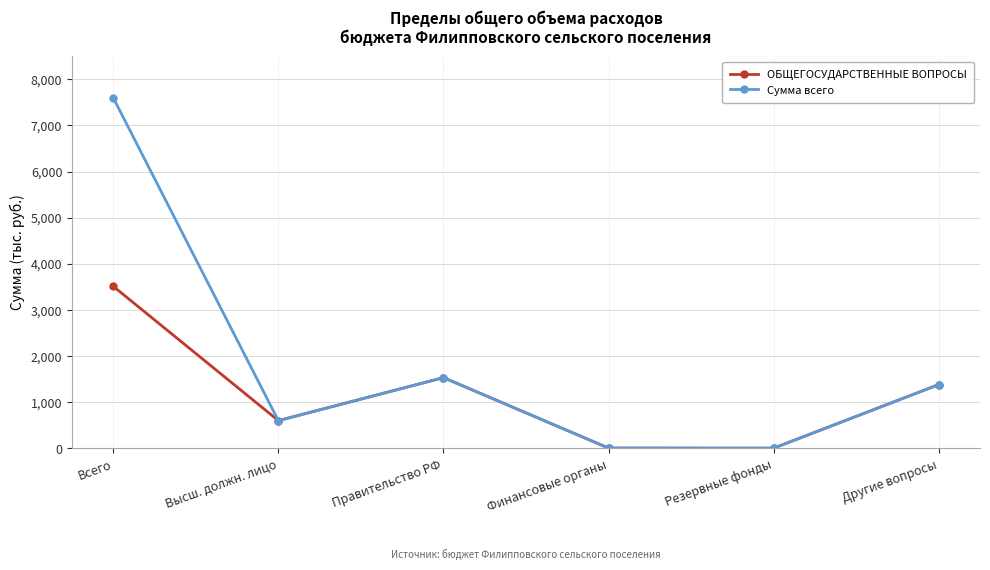

What is the maximum value for ОБЩЕГОСУДАРСТВЕННЫЕ ВОПРОСЫ?

3510.5